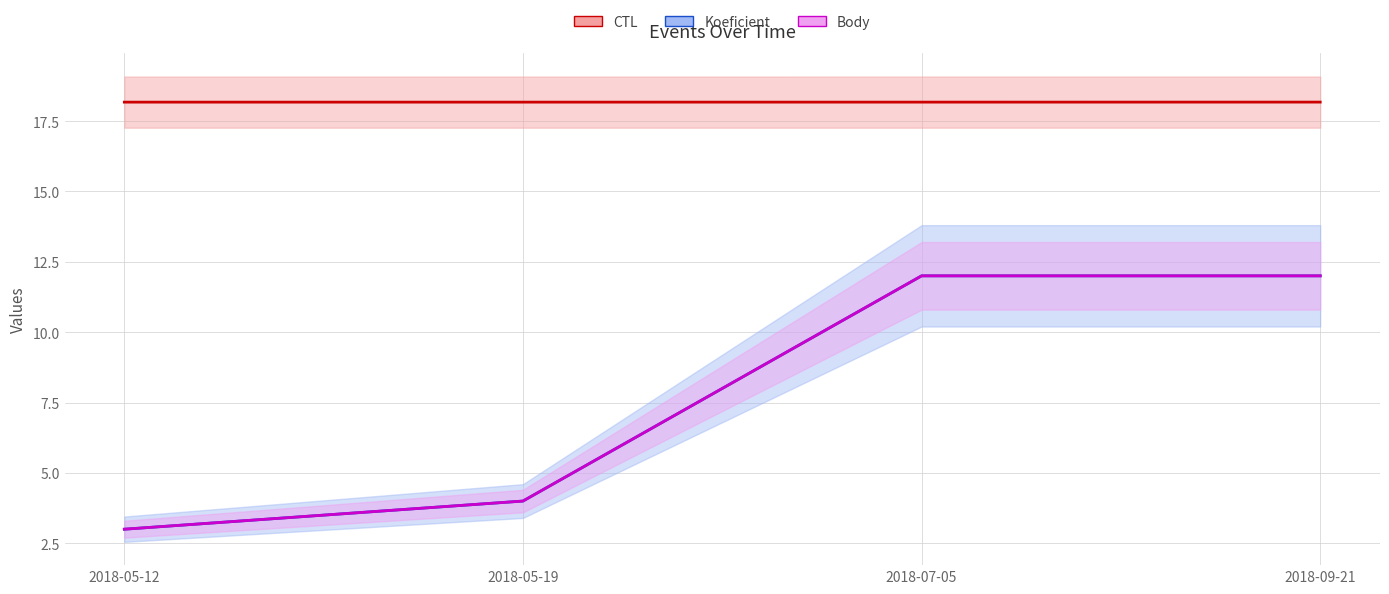

How many categories are shown in the chart?

4